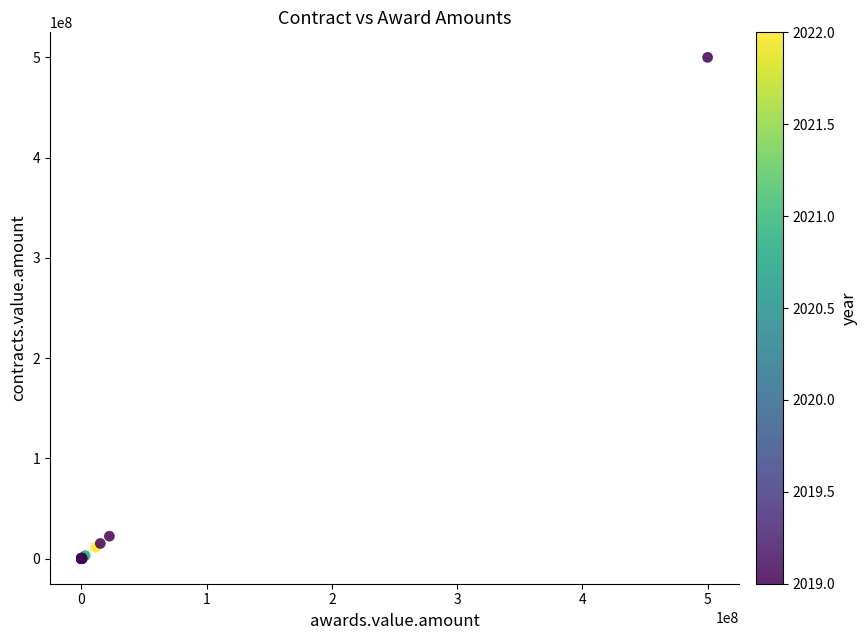

What Y value in the scatter plot is closest to 249995041?

22413793.1